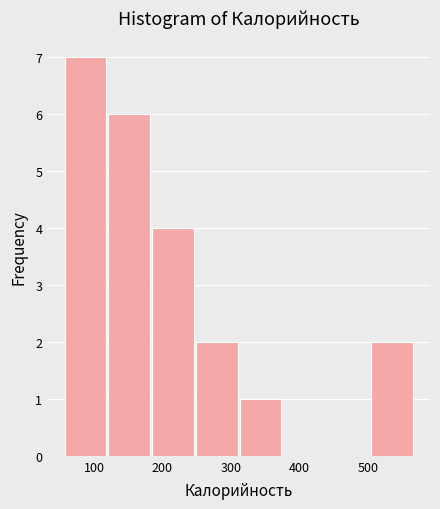

Reading left to right, list every bar in this chart as the range it spans on the x-axis followed by its height. Neither the bar edges nor the heights are printed on the chart, so give them approximately, as read against the axes.

60 to 120: 7
120 to 180: 6
180 to 250: 4
250 to 310: 2
310 to 380: 1
380 to 440: 0
440 to 500: 0
500 to 570: 2